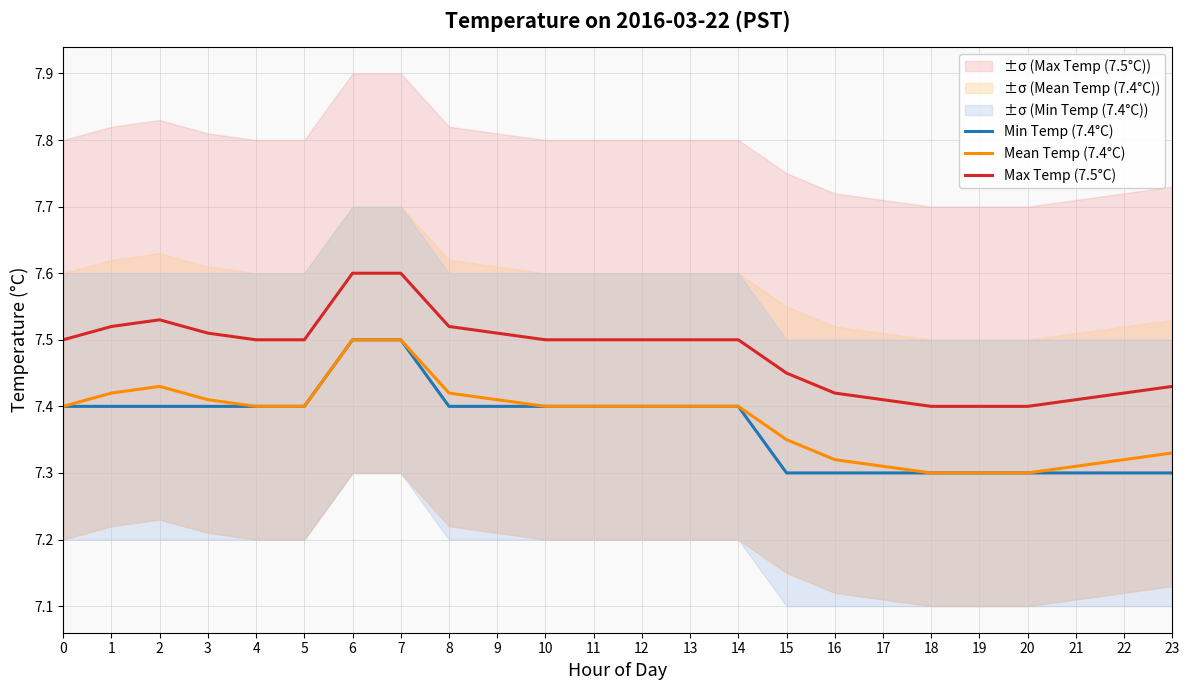

True or false: Min Temp (7.4°C) and Max Temp (7.5°C) intersect in this chart.

False